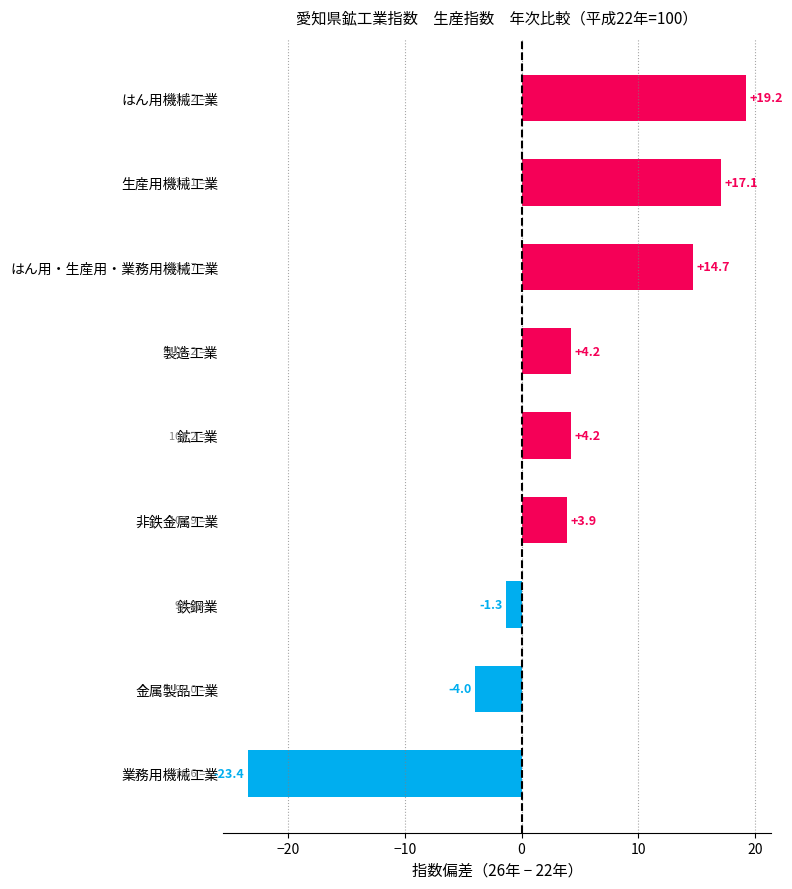

How many values exceed 4?

5